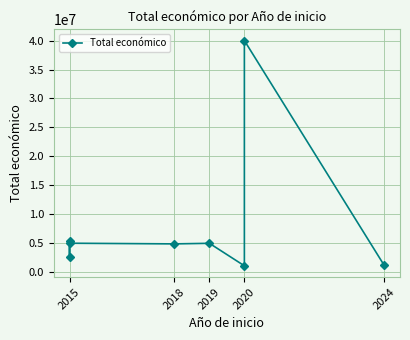

What is the sum of the values at 2018 and 2024?

6043693